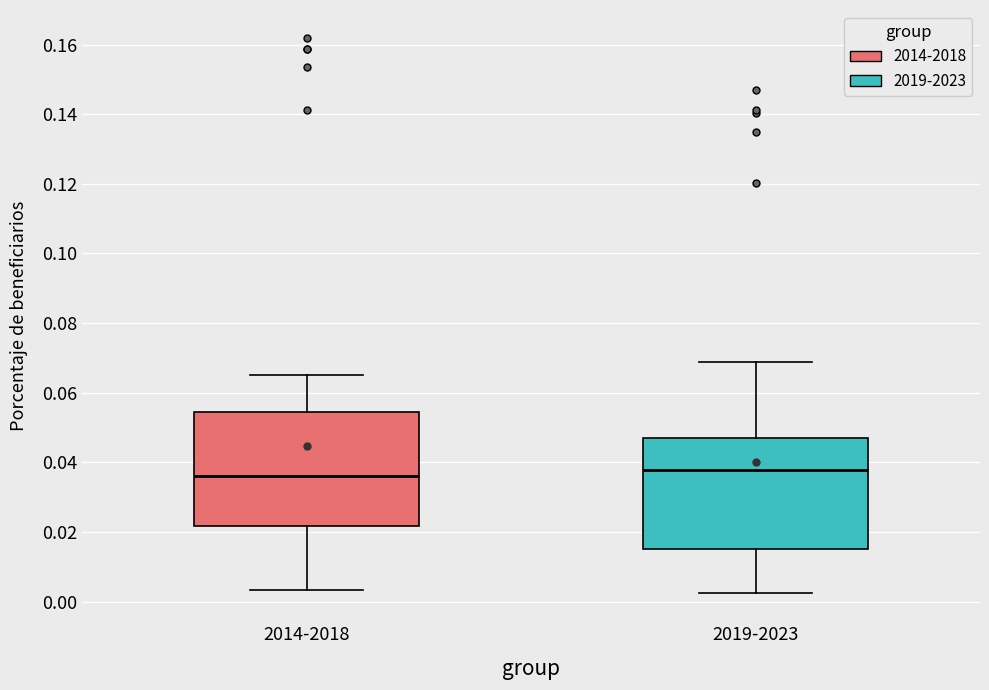

Reading left to right, transcribe this box plot: for each box, give where its median line is, the range the box spans, and where its two whiskers end, as read against the y-axis. The values are not printed on the chart, so give them approximately, as read against the axis.

2014-2018: median 0.036, box 0.022 to 0.054, whiskers 0.004 to 0.064
2019-2023: median 0.038, box 0.016 to 0.046, whiskers 0.002 to 0.068